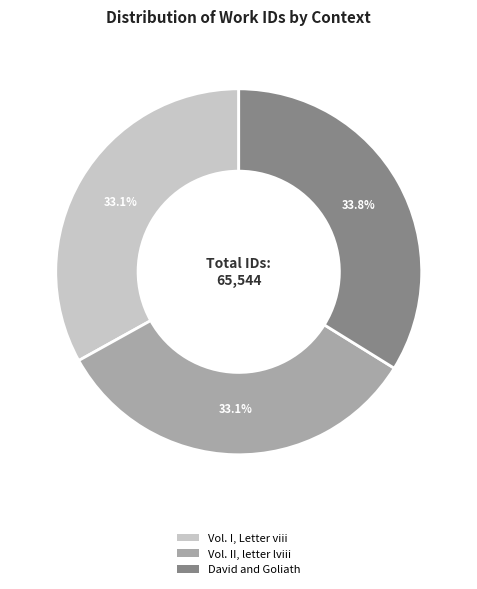

Which category has the biggest portion of the pie?

David and Goliath